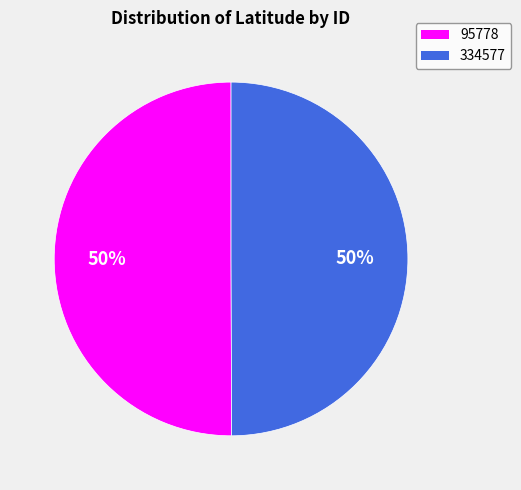

To the nearest percent, what is the combined percentage of 334577 and 95778?

100%